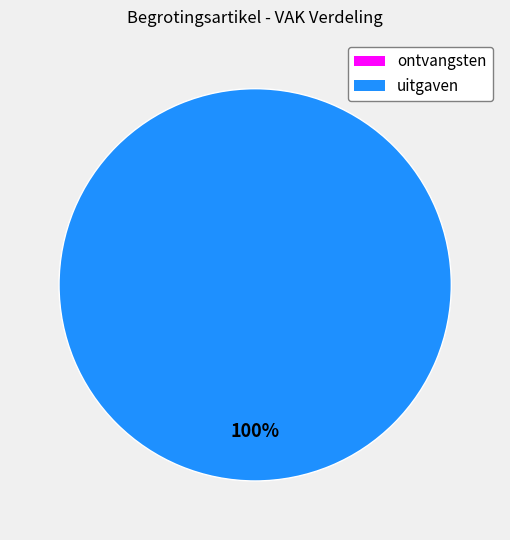

True or false: MD0-1MHH2PA-WT accounts for 100% of the total.

True